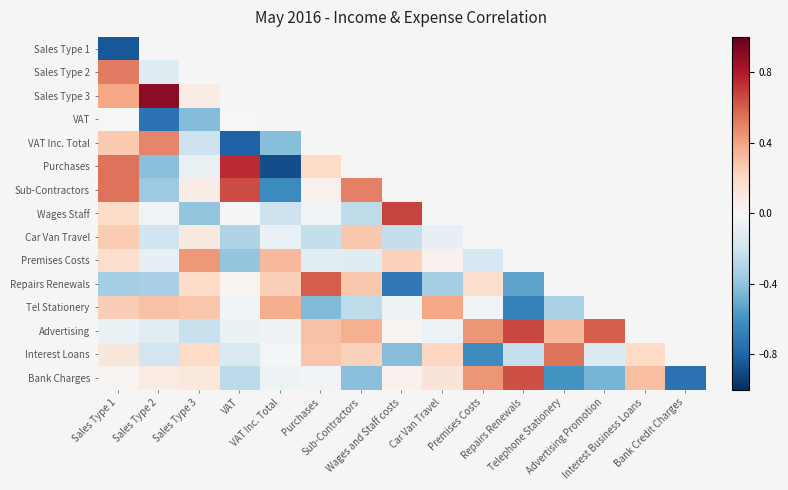

List the labels in order of VAT Inc. Total value, largest first.

Sales Type 2, Sales Type 1, Sales Type 3, VAT Inc. Total, Purchases, Sub-Contractors, Wages and Staff costs, Car Van Travel, Premises Costs, Repairs Renewals, Telephone Stationery, Advertising Promotion, Interest Business Loans, Bank Credit Charges, VAT